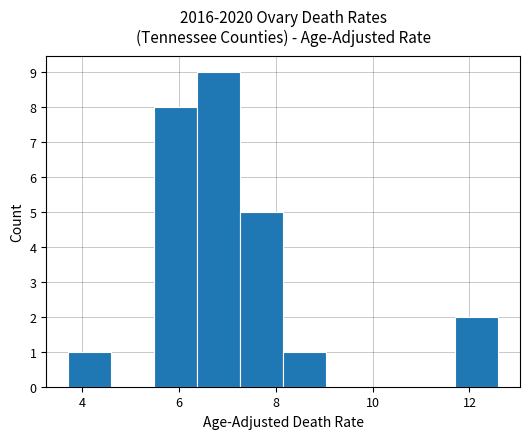

Over which range of the x-axis is the bar tallest?

6.4 to 7.2